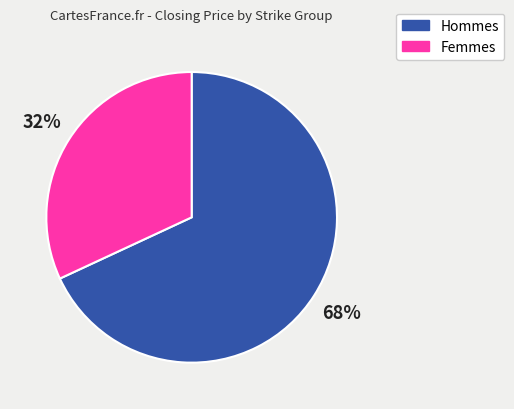

To the nearest percent, what is the average slice percentage?

50%